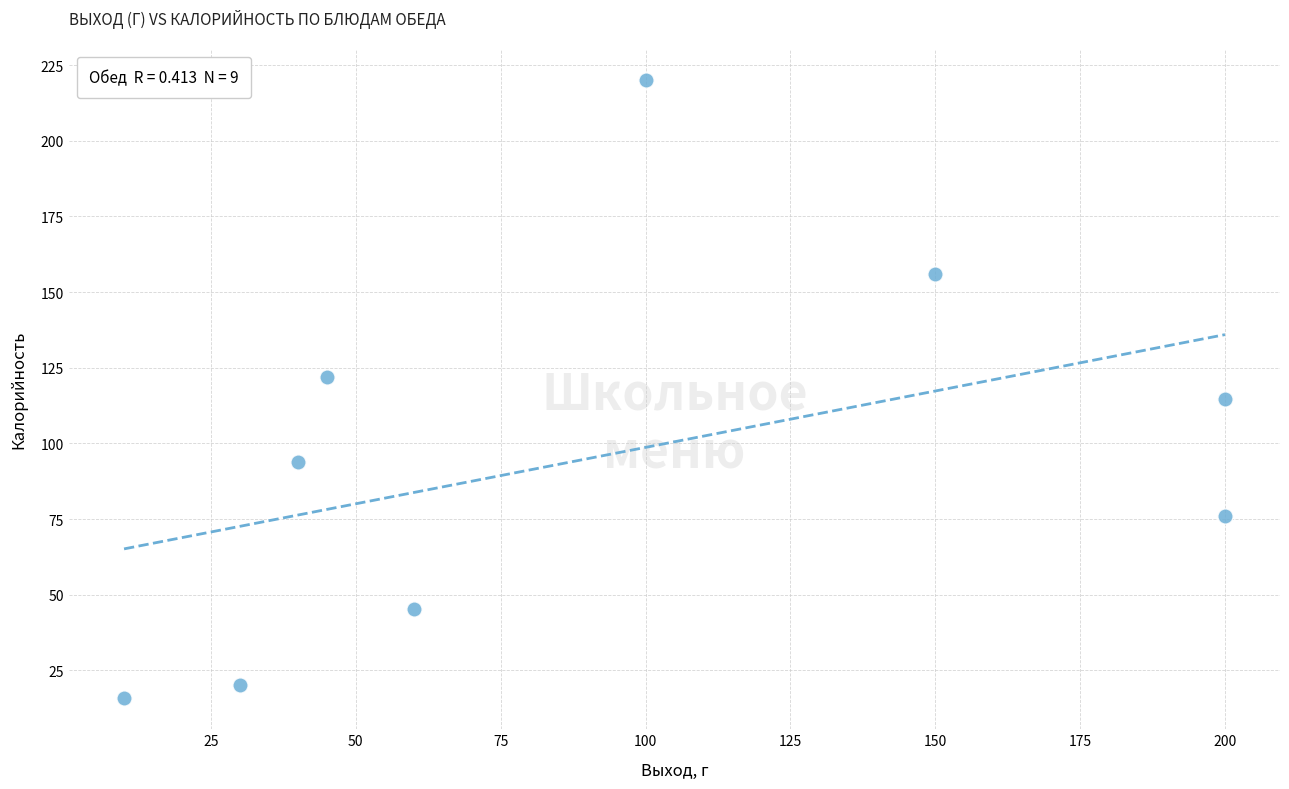

What is the average Y value?

96.0